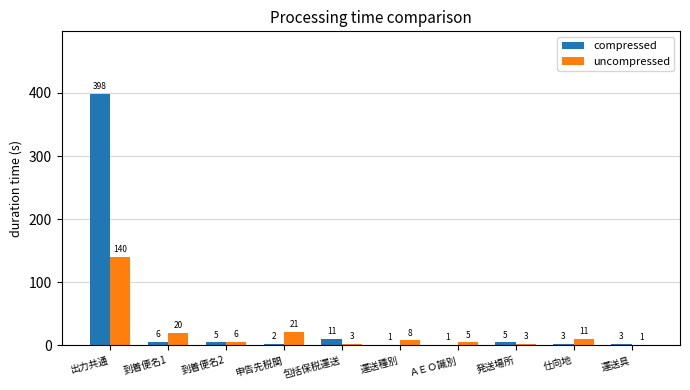

Which series changed the most between 運送種別 and 仕向地?

uncompressed